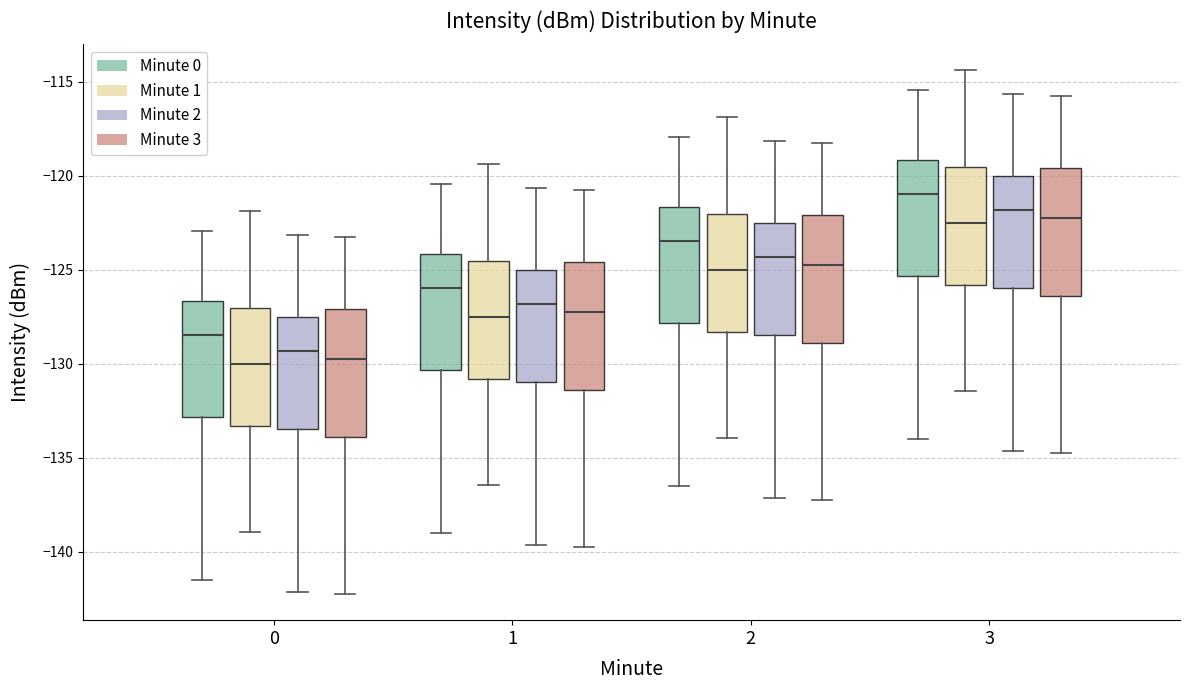

Reading left to right, transcribe this box plot: for each box, give where its median line is, the range the box spans, and where its two whiskers end, as read against the y-axis. The values are not printed on the chart, so give them approximately, as read against the axis.

0 (Minute 0): median -128.5, box -133.0 to -126.5, whiskers -141.5 to -123.0
0 (Minute 1): median -130.0, box -133.5 to -127.0, whiskers -139.0 to -122.0
0 (Minute 2): median -129.5, box -133.5 to -127.5, whiskers -142.0 to -123.0
0 (Minute 3): median -129.5, box -134.0 to -127.0, whiskers -142.0 to -123.0
1 (Minute 0): median -126.0, box -130.5 to -124.0, whiskers -139.0 to -120.5
1 (Minute 1): median -127.5, box -131.0 to -124.5, whiskers -136.5 to -119.5
1 (Minute 2): median -127.0, box -131.0 to -125.0, whiskers -139.5 to -120.5
1 (Minute 3): median -127.0, box -131.5 to -124.5, whiskers -139.5 to -120.5
2 (Minute 0): median -123.5, box -128.0 to -121.5, whiskers -136.5 to -118.0
2 (Minute 1): median -125.0, box -128.5 to -122.0, whiskers -134.0 to -117.0
2 (Minute 2): median -124.5, box -128.5 to -122.5, whiskers -137.0 to -118.0
2 (Minute 3): median -124.5, box -129.0 to -122.0, whiskers -137.0 to -118.0
3 (Minute 0): median -121.0, box -125.5 to -119.0, whiskers -134.0 to -115.5
3 (Minute 1): median -122.5, box -126.0 to -119.5, whiskers -131.5 to -114.5
3 (Minute 2): median -122.0, box -126.0 to -120.0, whiskers -134.5 to -115.5
3 (Minute 3): median -122.0, box -126.5 to -119.5, whiskers -134.5 to -115.5